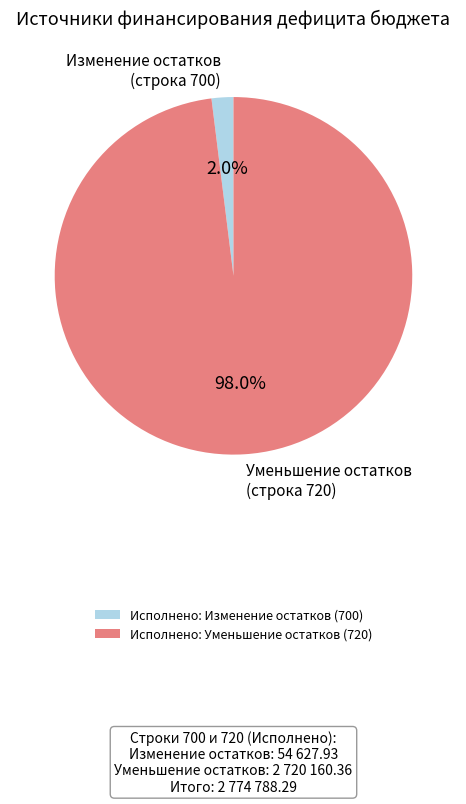

Which has a higher value, Исполнено: Уменьшение остатков (720) or Исполнено: Изменение остатков (700)?

Исполнено: Уменьшение остатков (720)